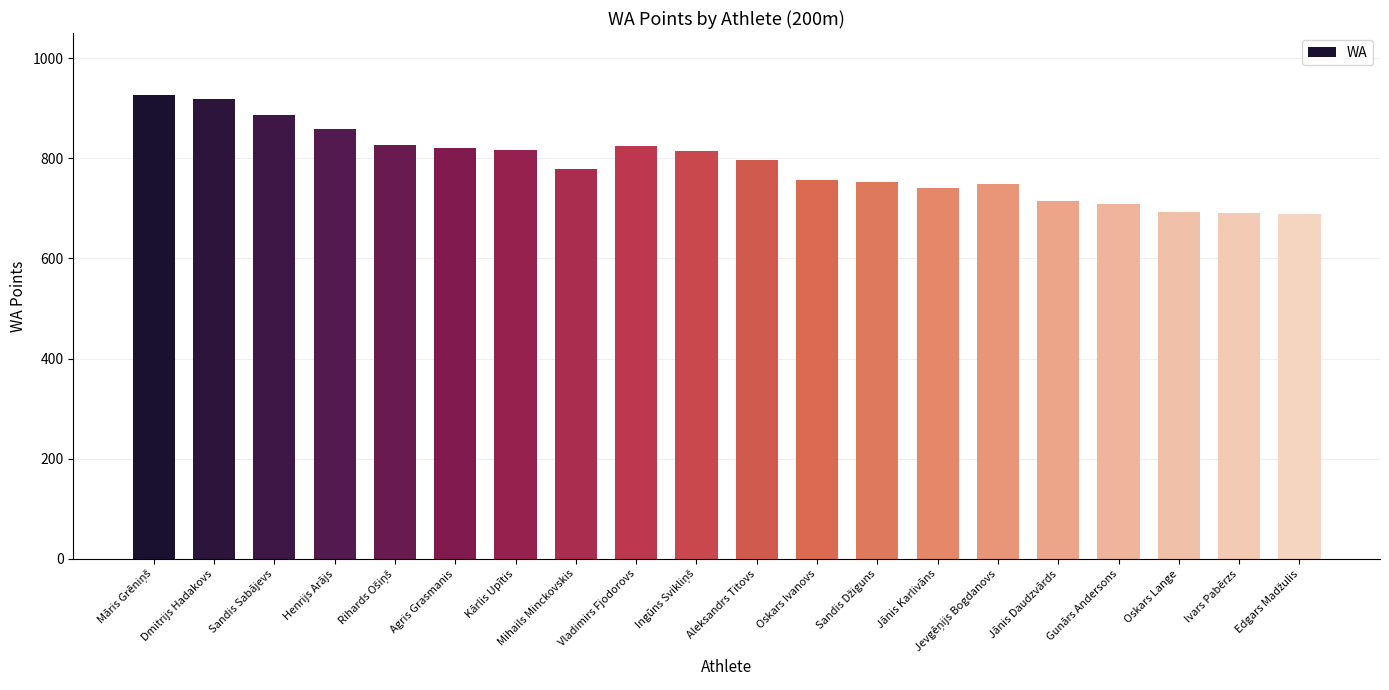

What is the difference between the second highest and minimum values?

230